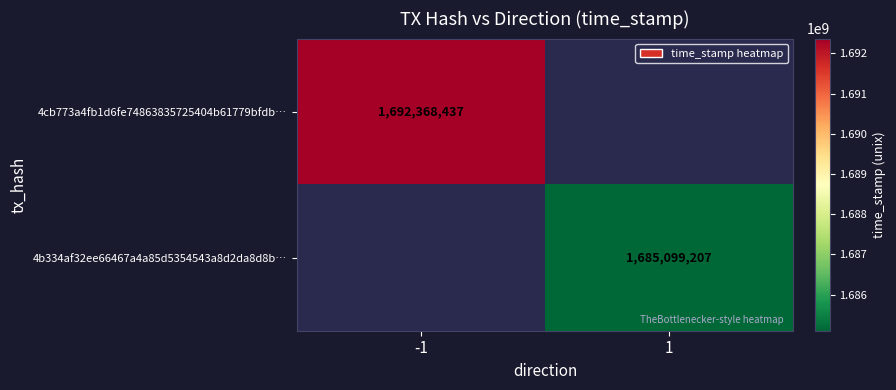

How many data points does each series have?

2